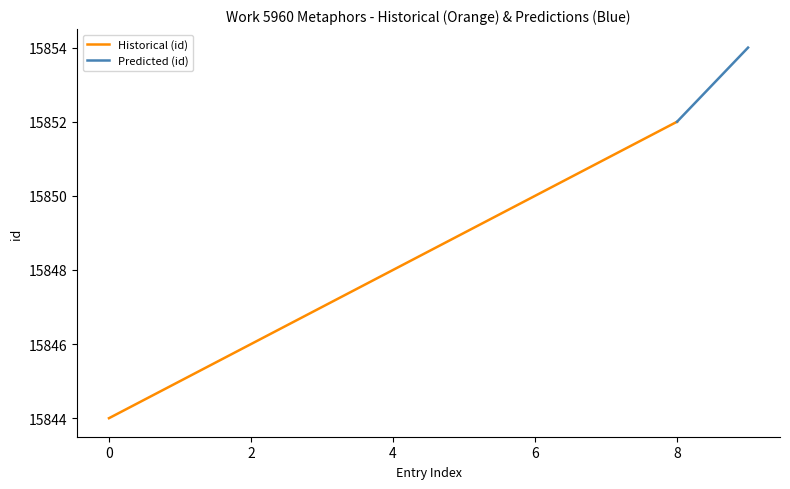

The Historical (id) series shows 26881 at 0. True or false?

False